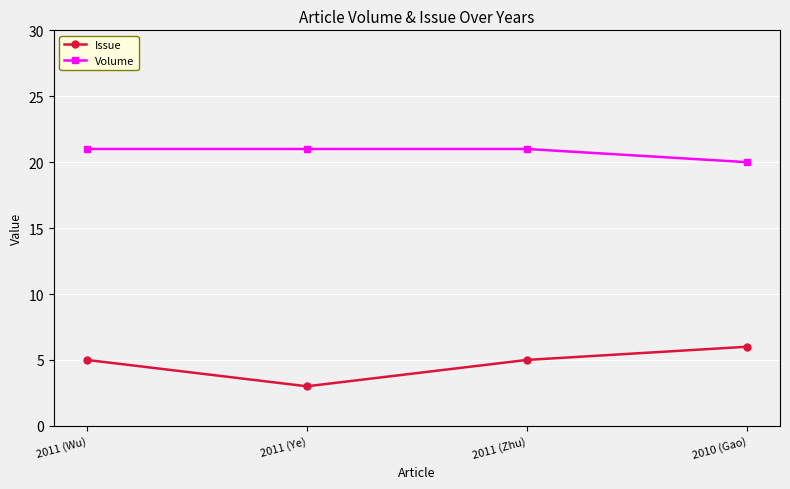

How many lines are shown in the chart?

2